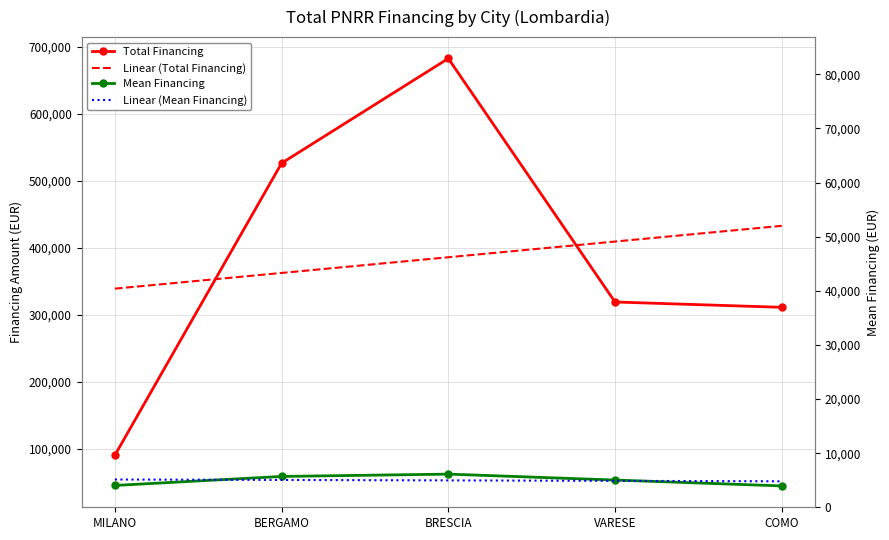

True or false: Mean Financing and Total Financing cross at least once.

False